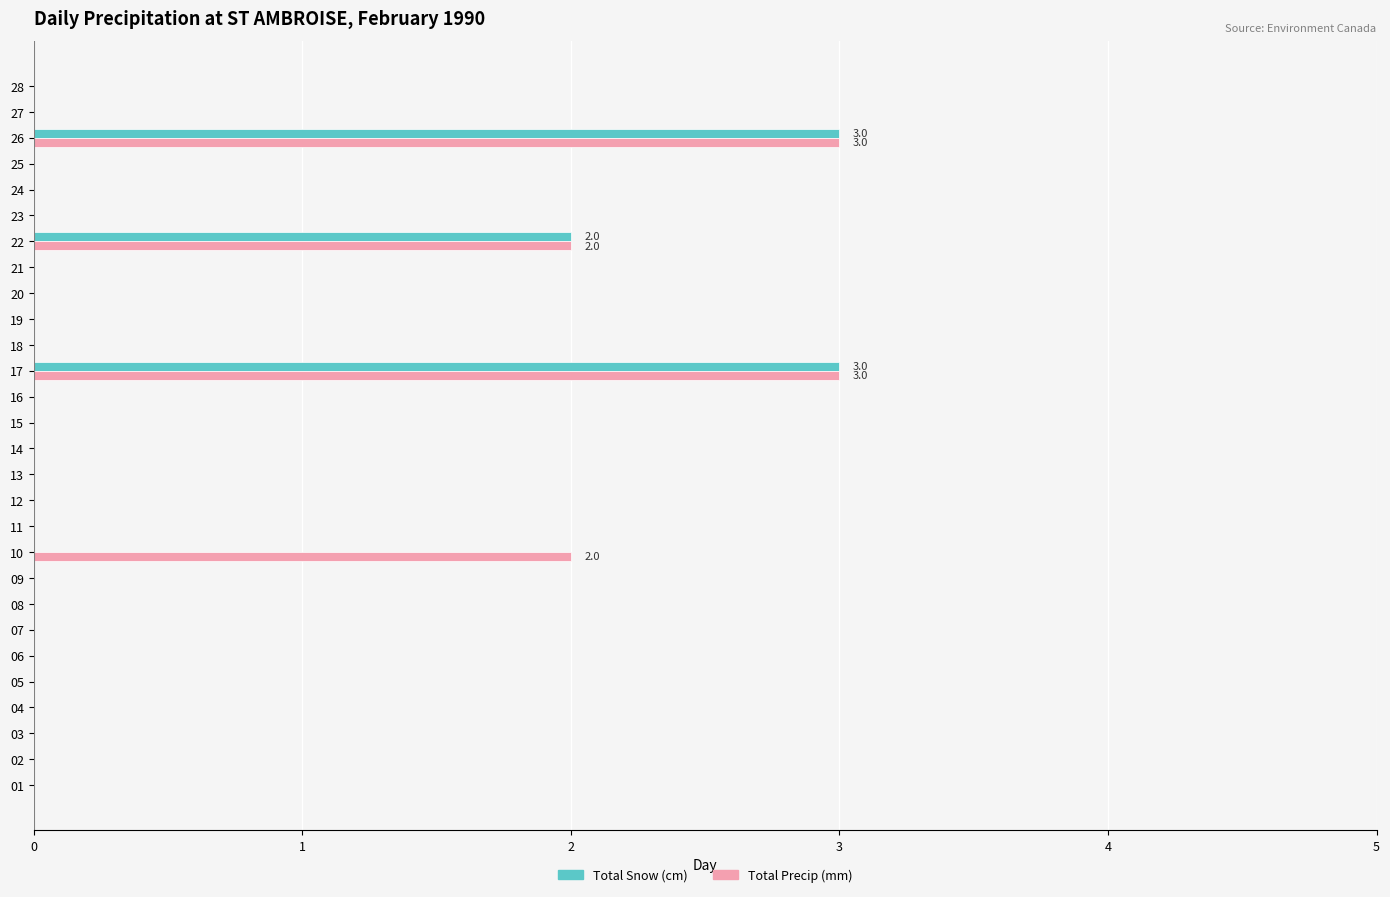

What is the maximum value for Total Snow (cm)?

3